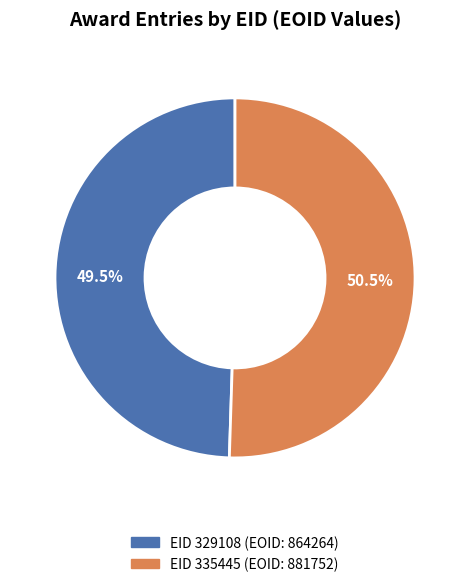

Rank the categories by value from highest to lowest.

335445, 329108